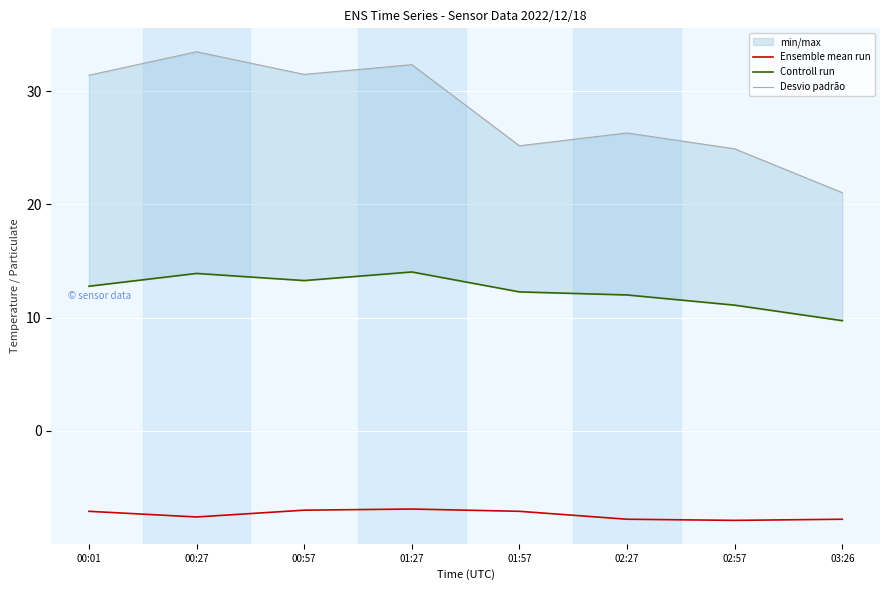

What is the minimum value for Ensemble mean run?

-7.9